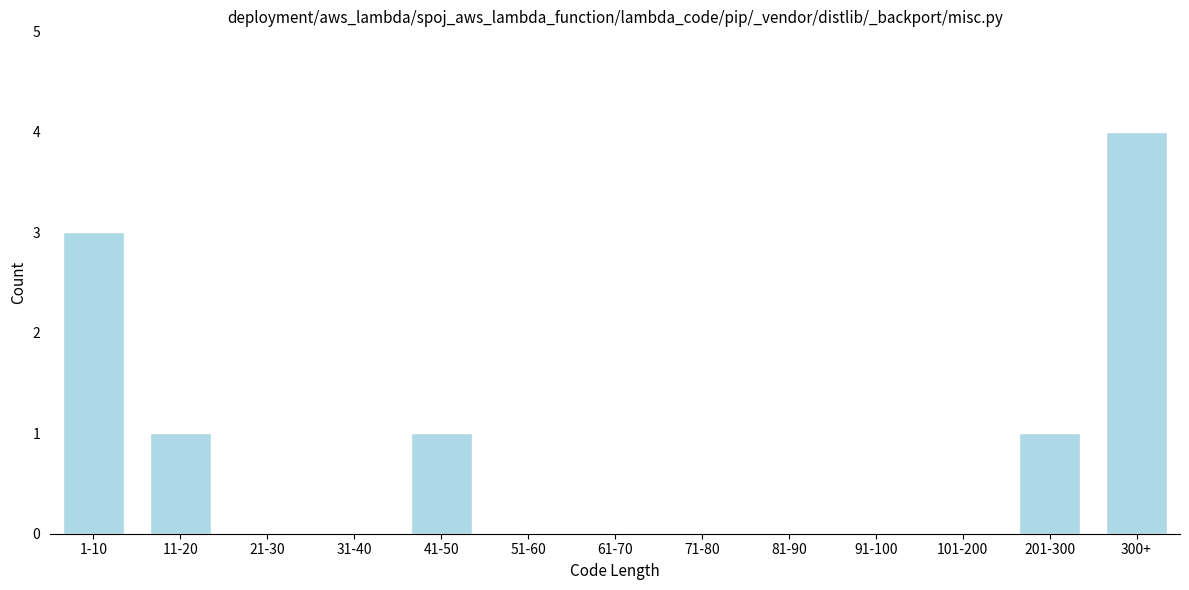

Reading right to left, list all the values displayed in this chart.

300+=4	201-300=1	101-200=0	91-100=0	81-90=0	71-80=0	61-70=0	51-60=0	41-50=1	31-40=0	21-30=0	11-20=1	1-10=3